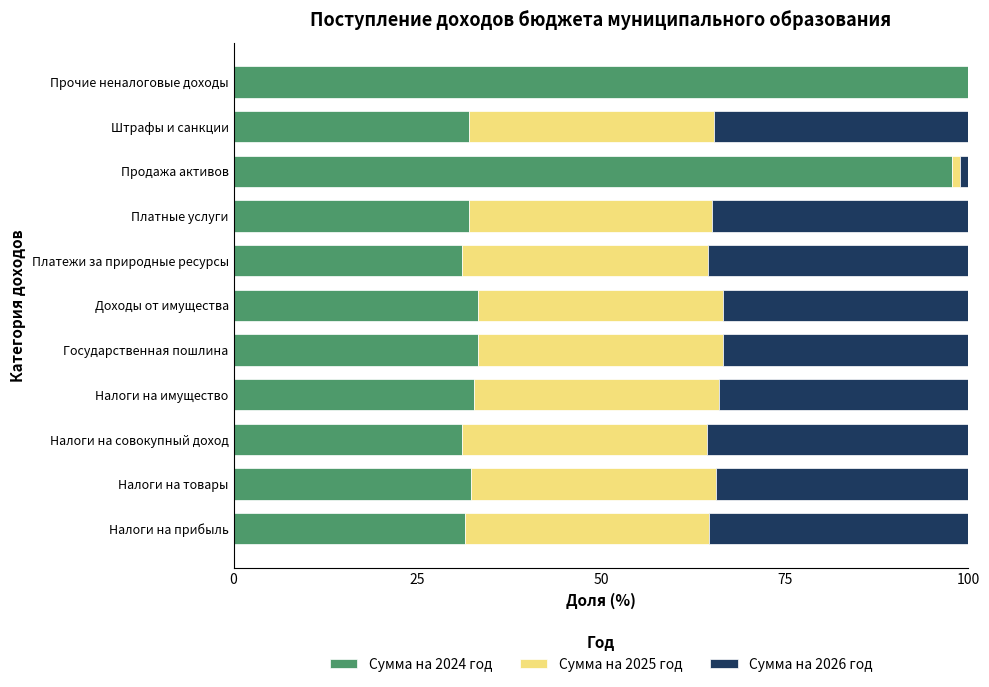

What is the sum of all Сумма на 2024 год values?

487.3